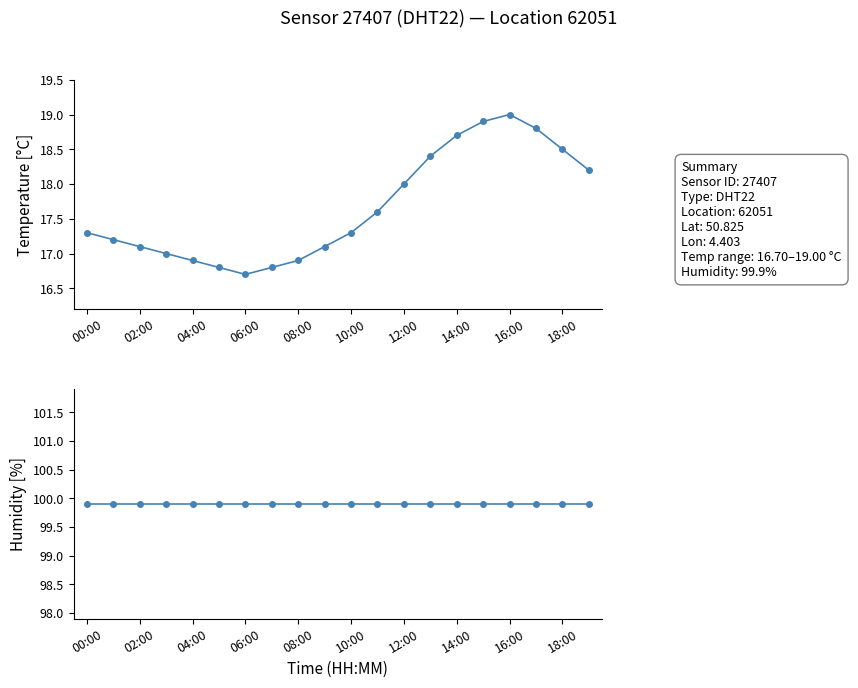

What value does the humidity series have at 02:00?

99.9